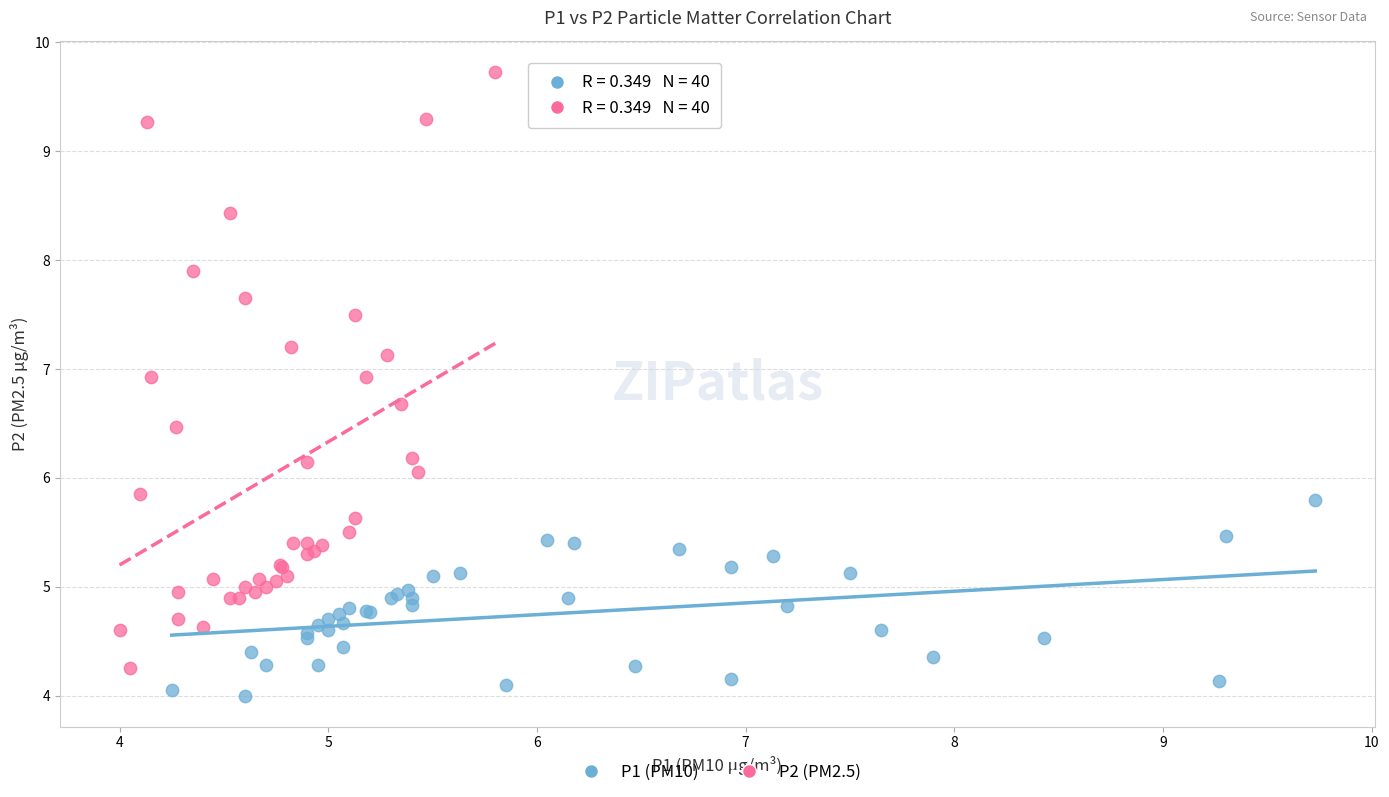

Which series has the widest spread of Y values?

P2 (PM2.5)